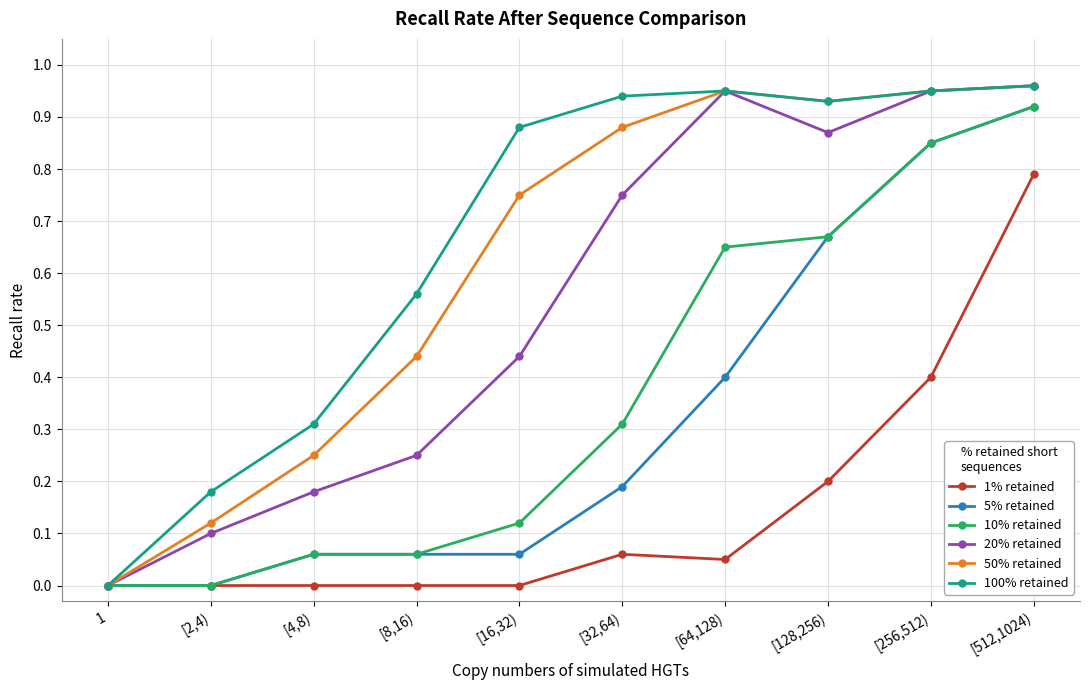

How many distinct data groups are displayed?

6